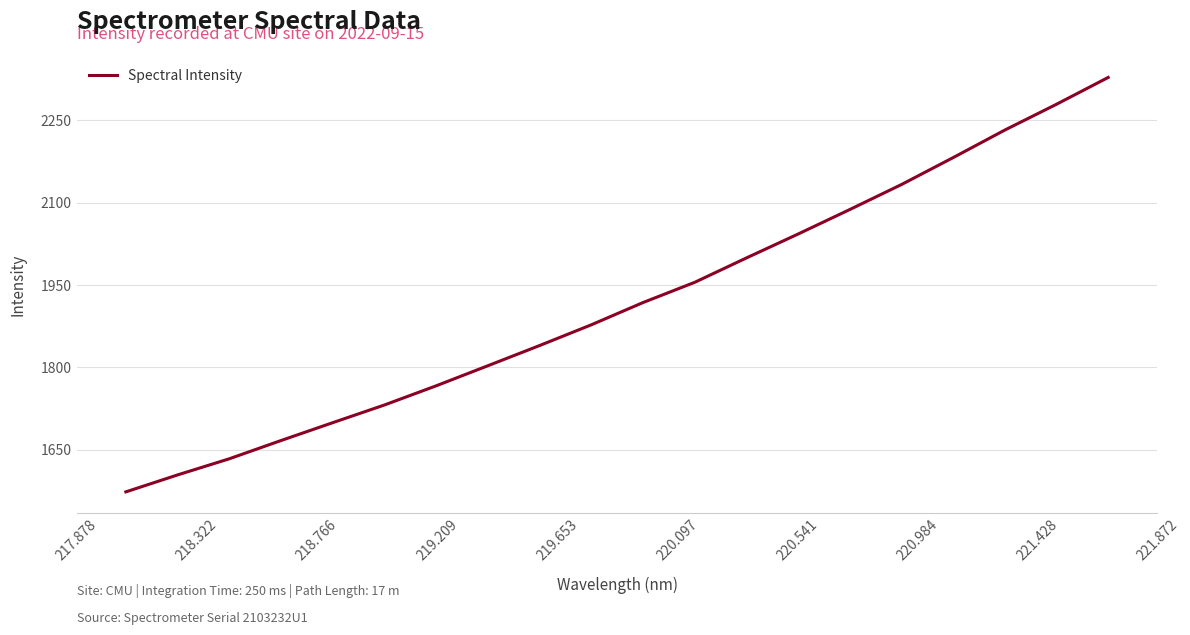

What is the minimum value shown in the chart?

1573.7